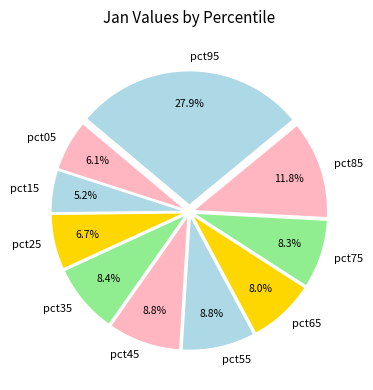

To the nearest percent, what is the combined percentage of pct85 and pct75?

20%